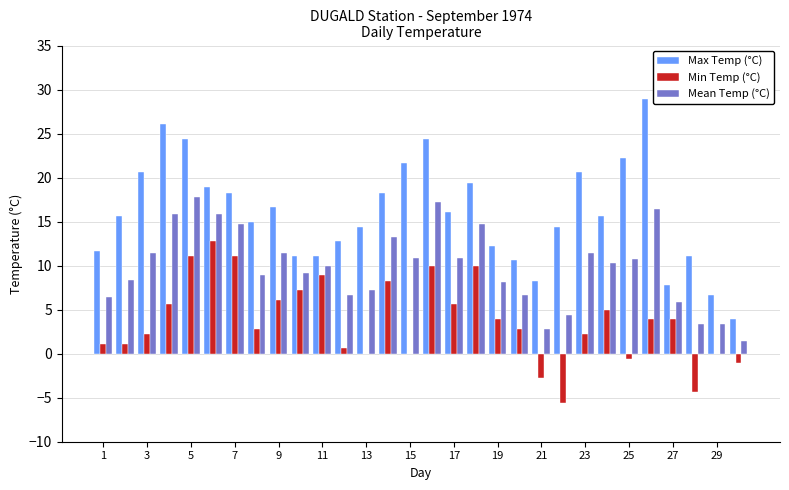

What is the sum of the Min Temp (°C) values at 1 and 7?

12.2